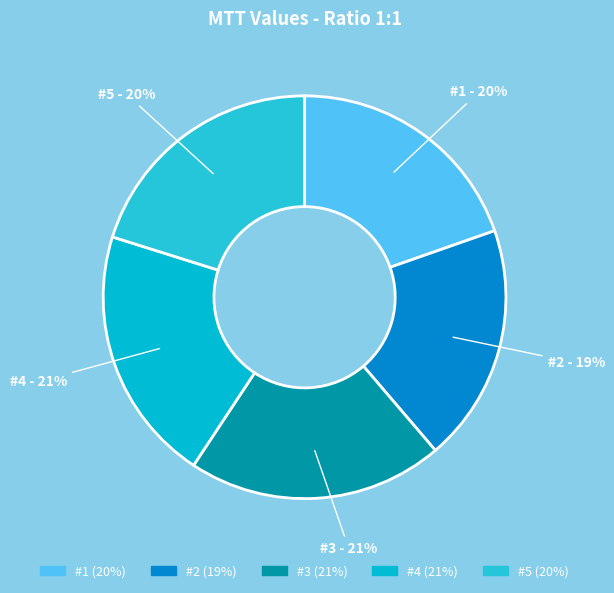

Approximately how many times larger is the value at #1 compared to #3?

1.0